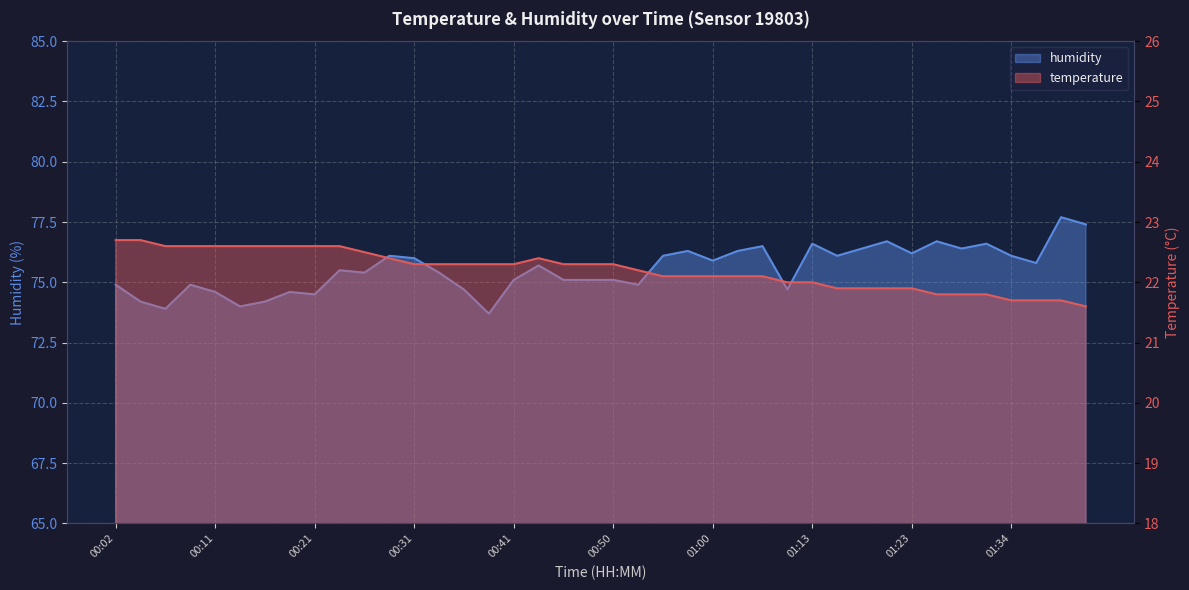

Which category has the highest value in the humidity series?

01:38